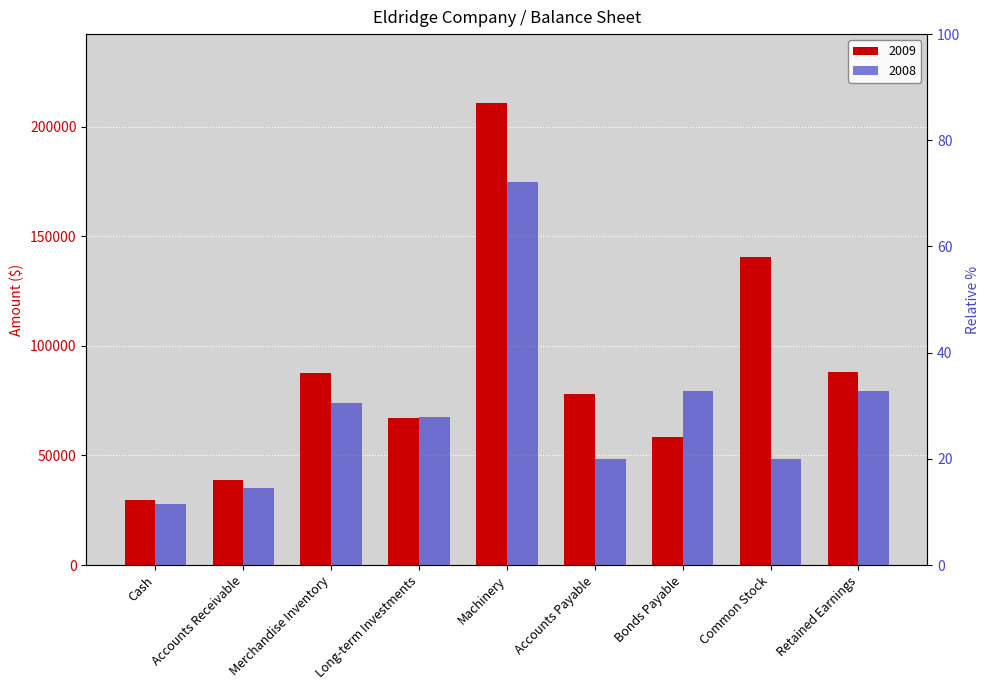

What is the approximate value of 2009 at Merchandise Inventory, to the nearest 100?

87800